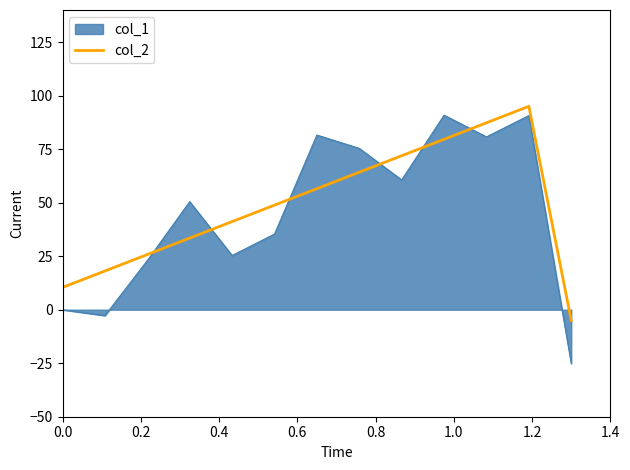

What is the highest value of the col_2 series?

95.0